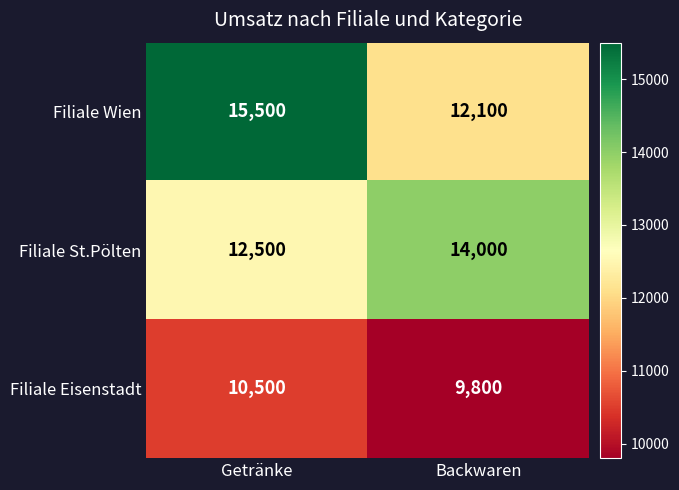

What is the difference between the maximum and minimum values in the Filiale Wien series?

3400